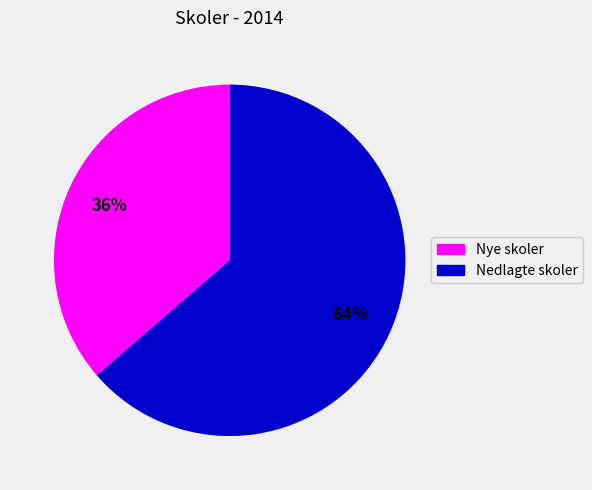

What is the smallest slice in the pie chart?

Nye skoler